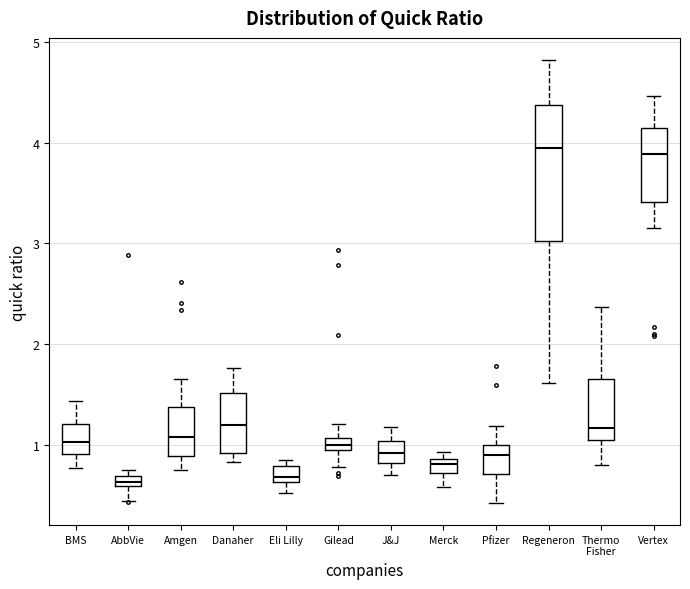

Which box is the tallest, from its lower edge to its upper edge?

Regeneron